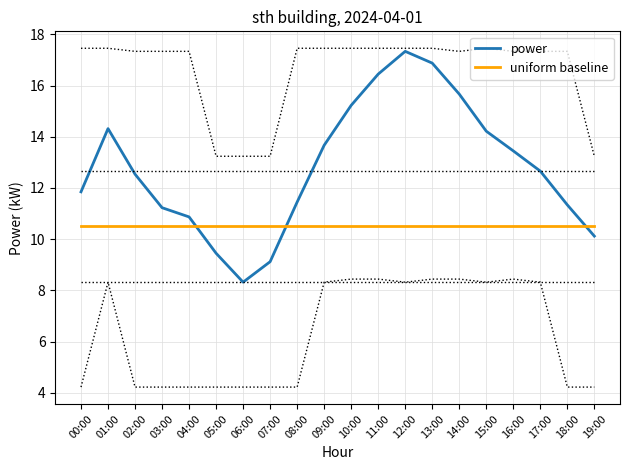

What is the difference between the power values at 08:00 and 18:00?

0.1